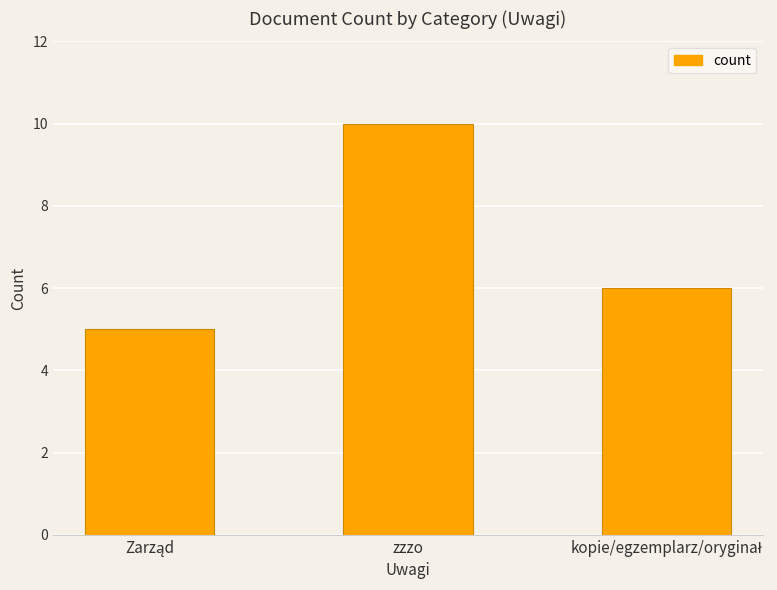

How many categories are shown in the chart?

3